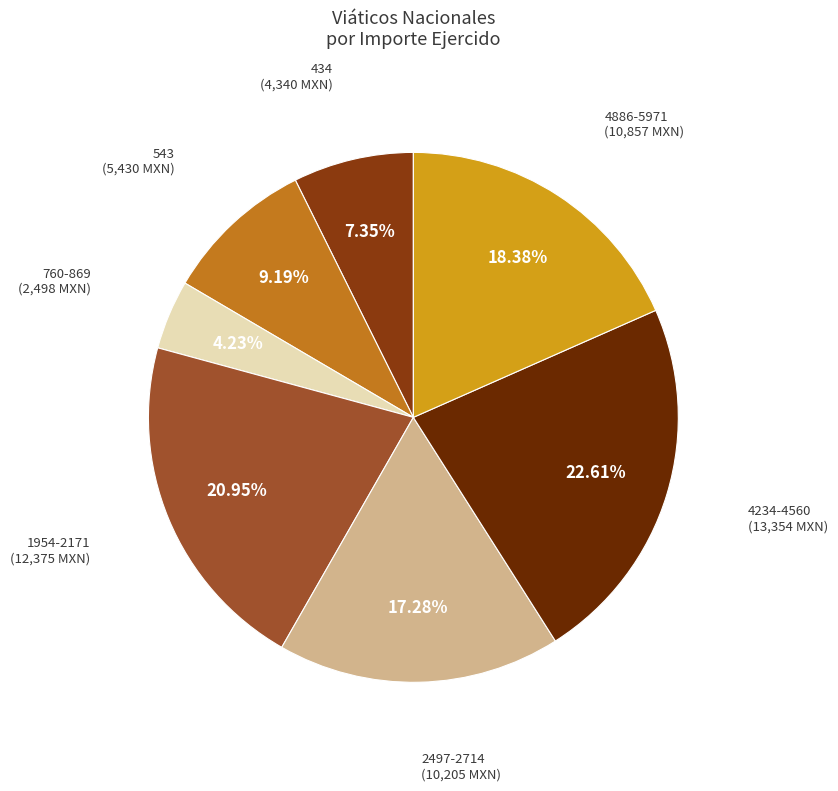

How many slices are in this pie chart?

7